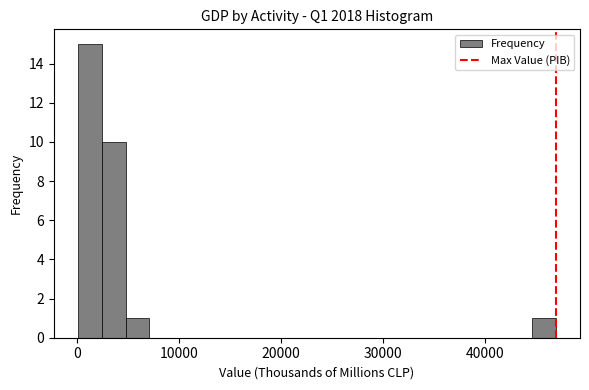

Around what value on the x-axis is the tallest bar? Give the approximate position of its centre, as read against the axis.

1000